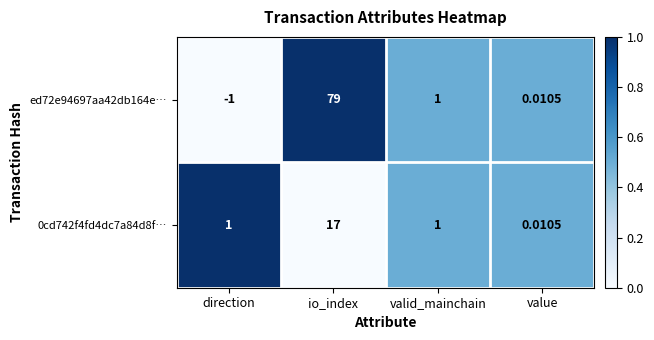

How many values in the 0cd742f4fd4dc7a84d8f… series are below 1?

1